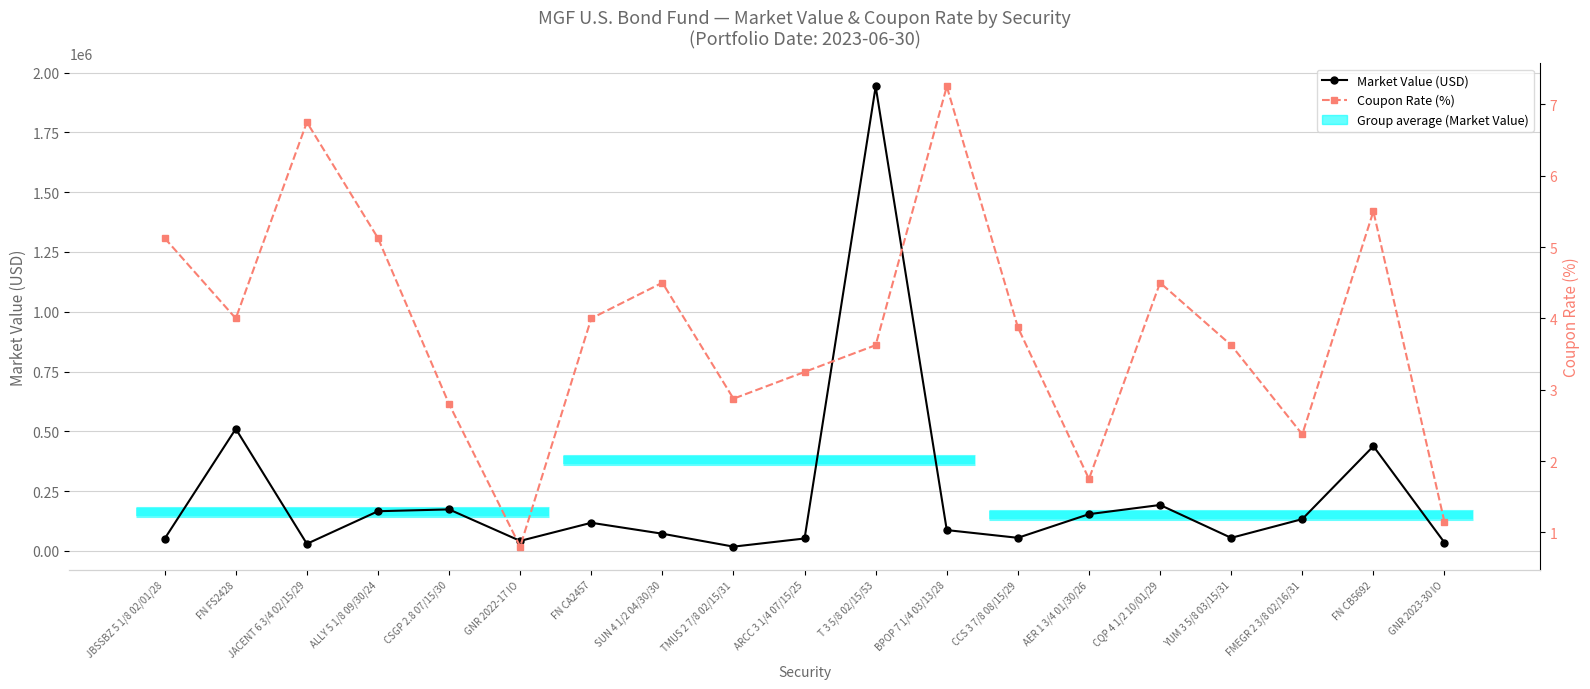

Which series has the widest spread of values?

Market Value (USD)